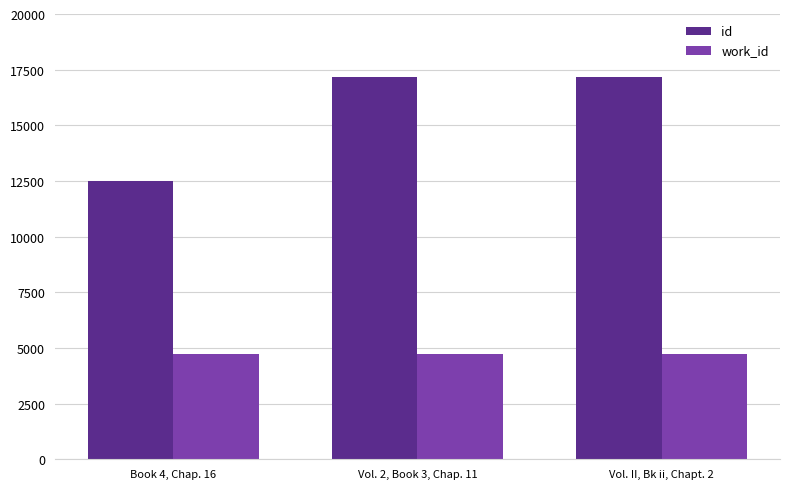

What is the total value across all series at Book 4, Chap. 16?

17241